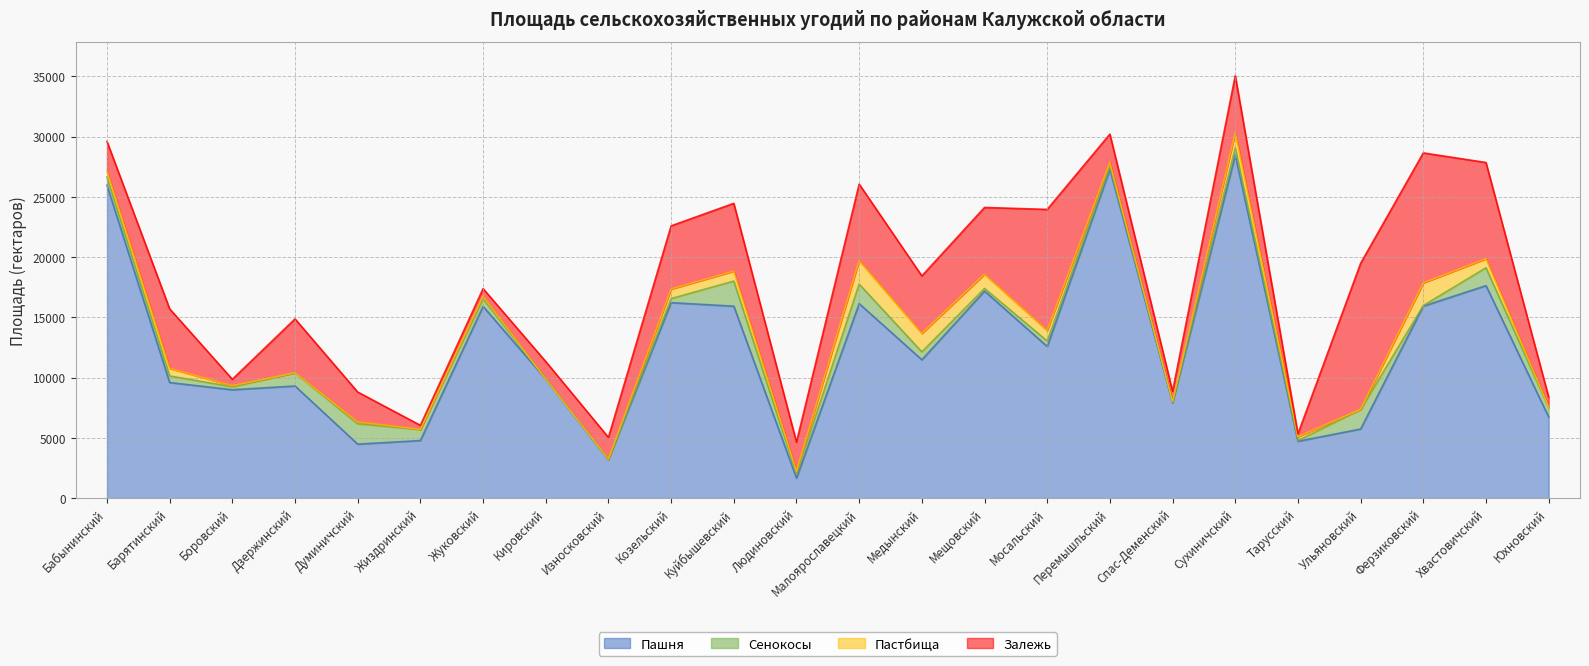

Which category has the lowest value in the Пастбища series?

Жиздринский